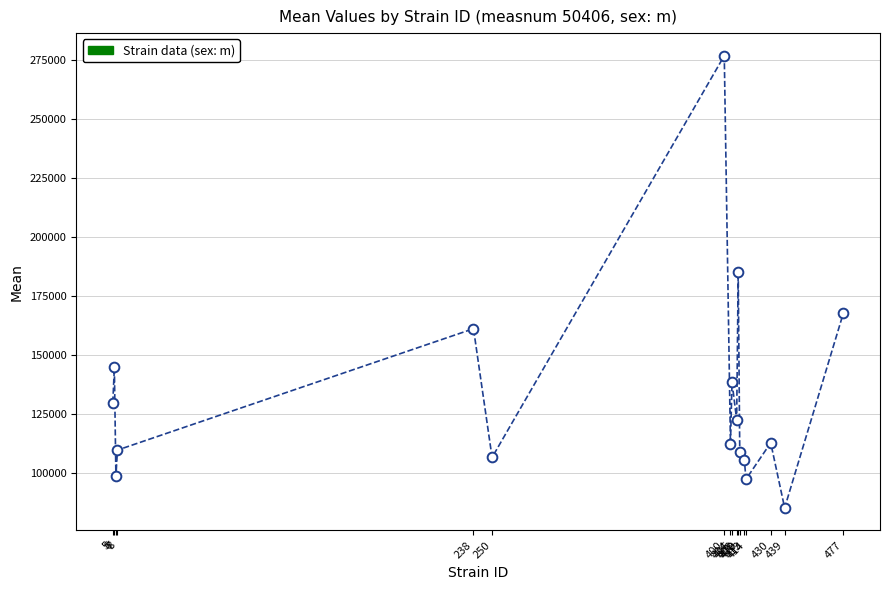

What Y value in the scatter plot is closest to 181062?

185122.9